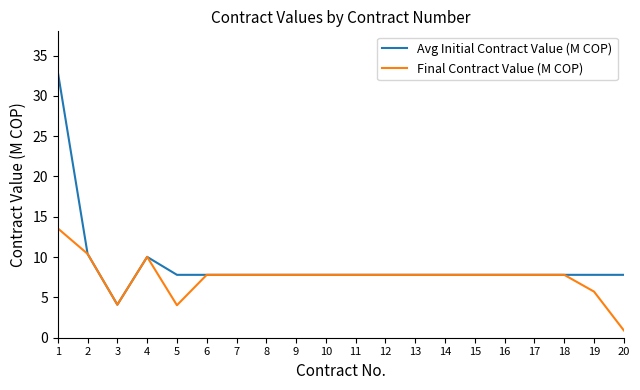

What is the highest value of the Avg Initial Contract Value (M COP) series?

33.0